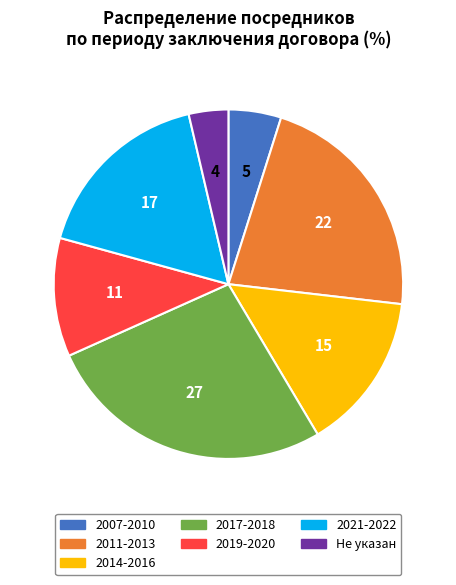

How many slices are in this pie chart?

7